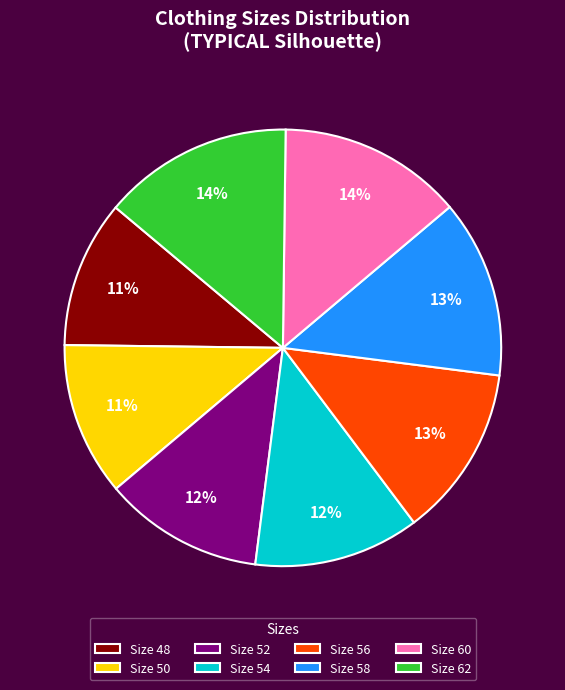

Between Size 52 and Size 48, which is larger?

Size 52